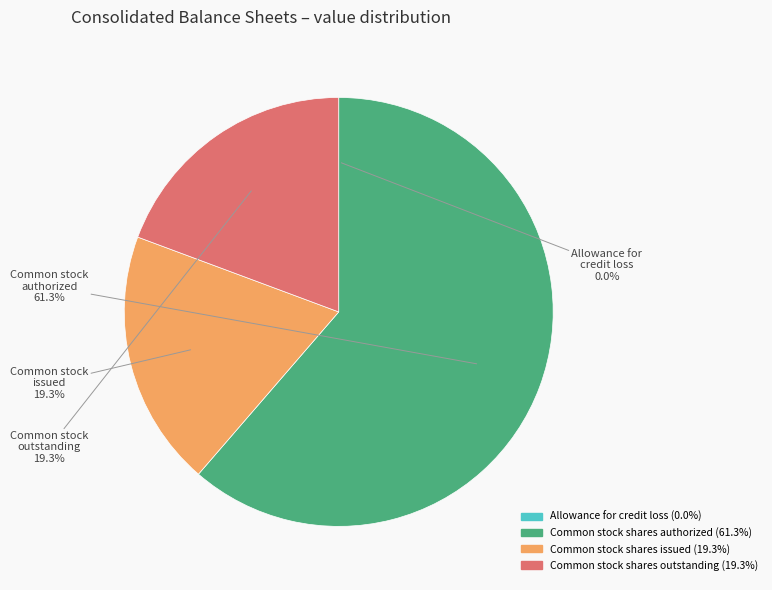

Is there any slice that represents more than half of the pie?

Yes